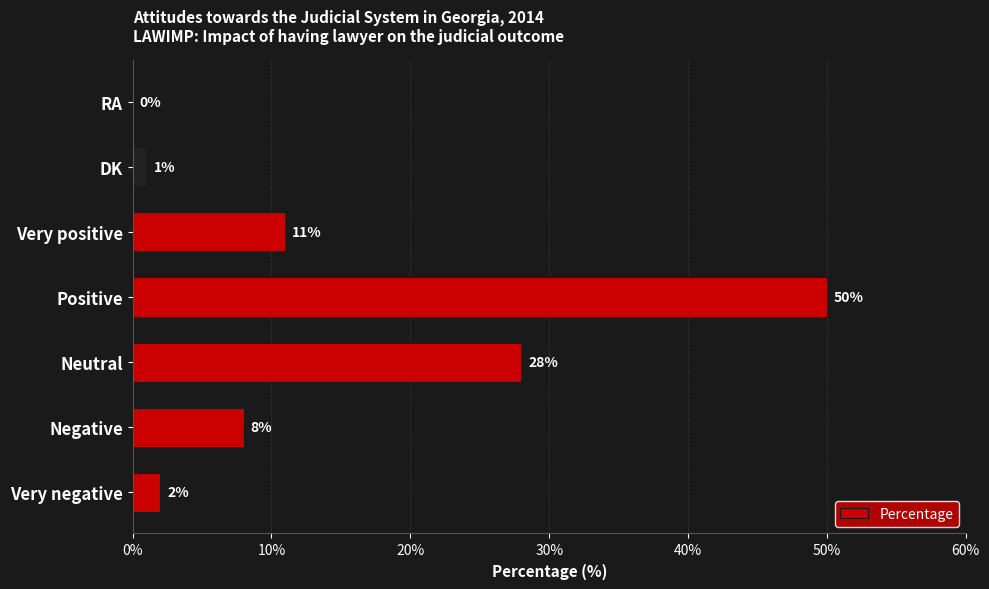

Which category has the highest value across all series?

Positive